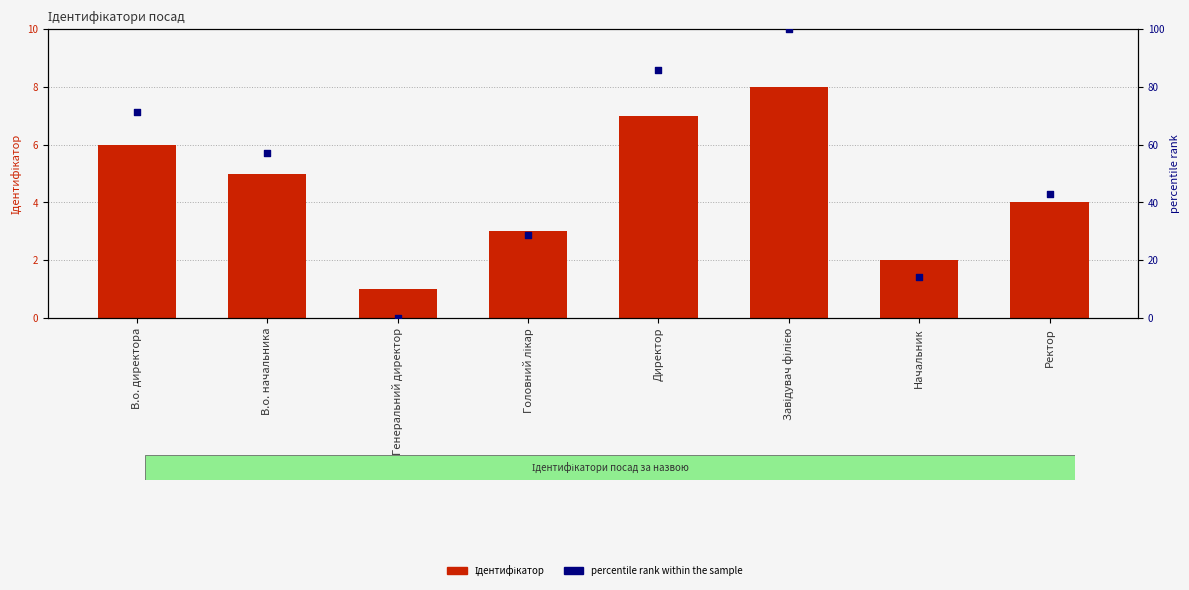

Which series reaches the minimum Y coordinate?

percentile rank within the sample